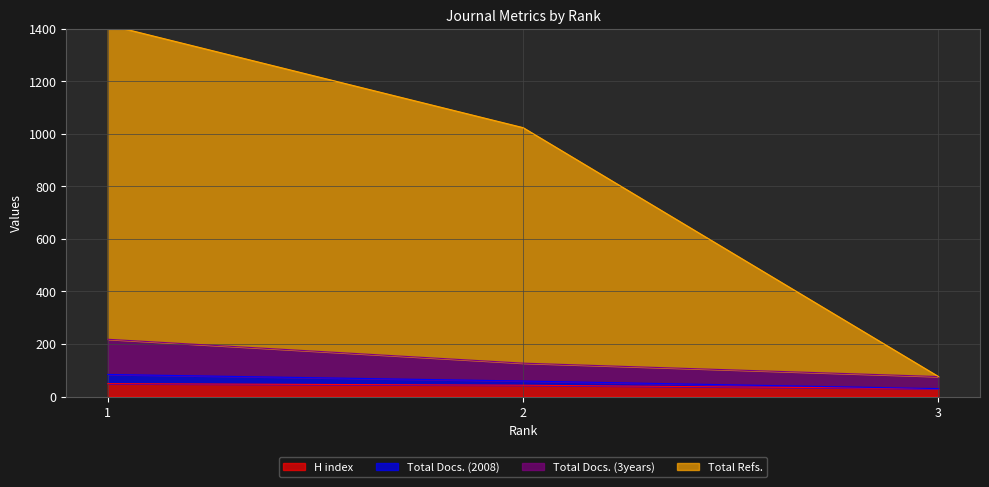

How many lines are shown in the chart?

4